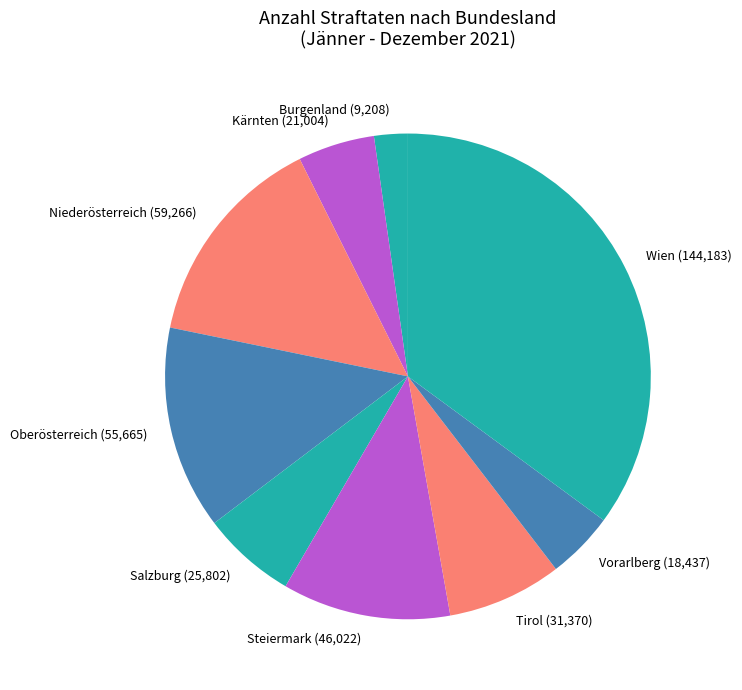

Rank the categories by value from highest to lowest.

Wien, Niederösterreich, Oberösterreich, Steiermark, Tirol, Salzburg, Kärnten, Vorarlberg, Burgenland